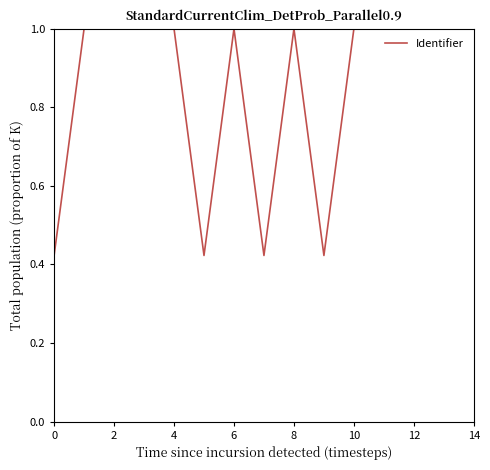

What is the greatest value displayed?

1.0